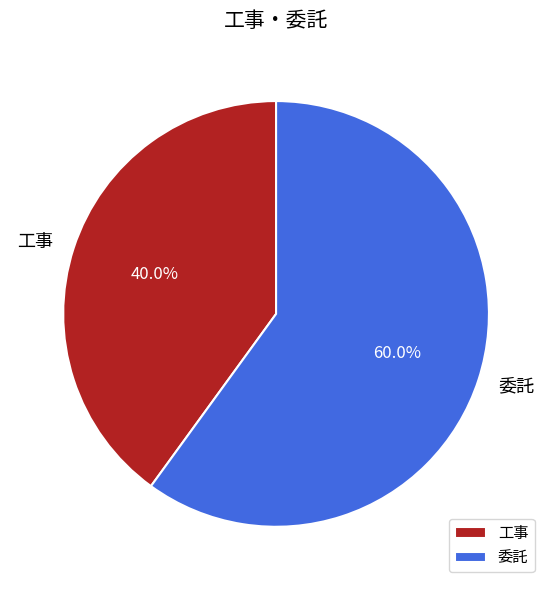

What is the total percentage of 工事 and 委託?

100.0%